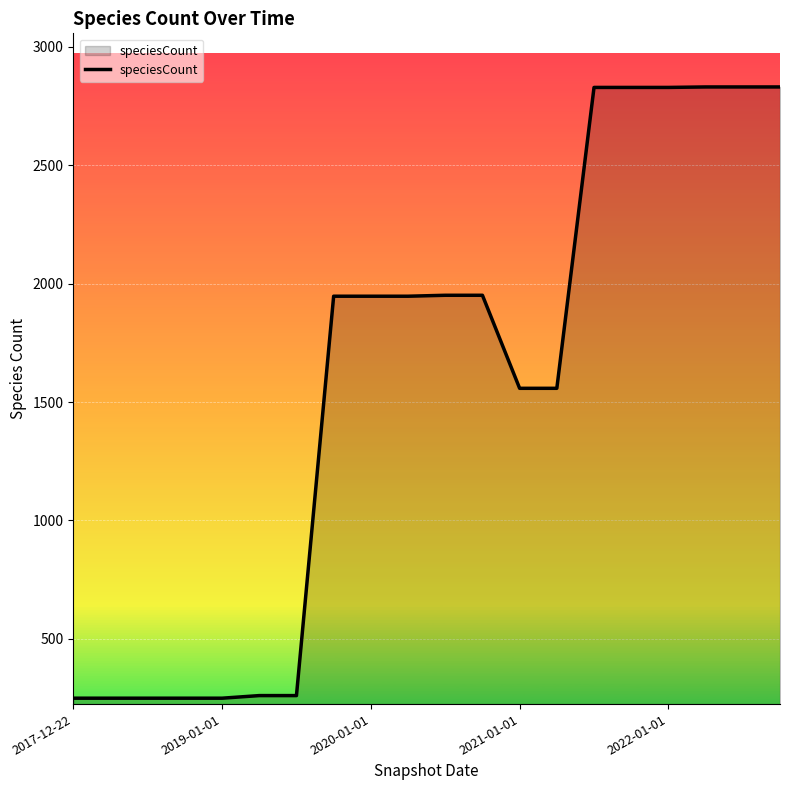

What is the smallest value displayed?

249